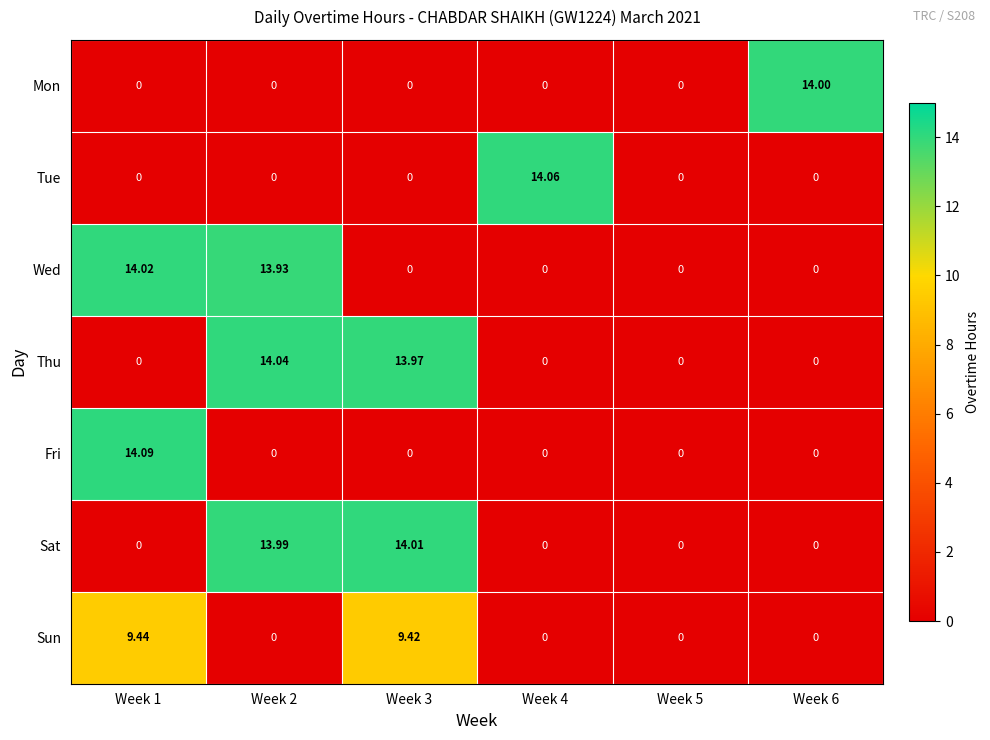

How many values in Sat are above zero?

2